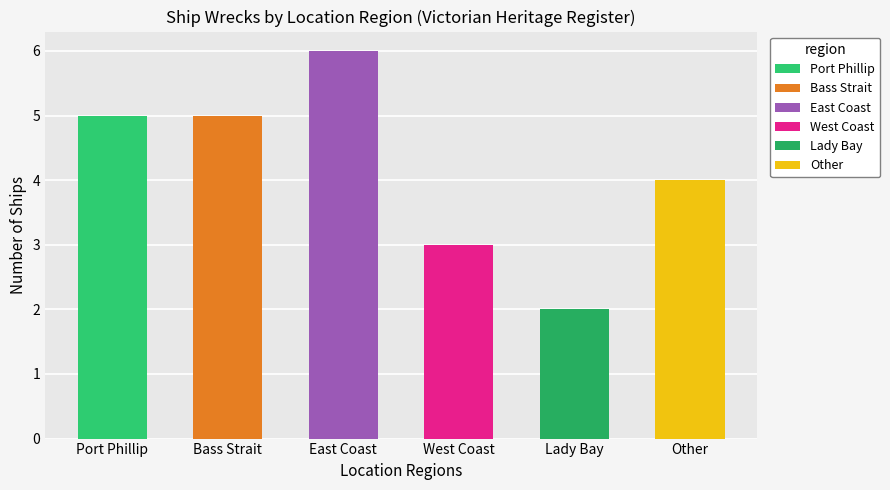

List the labels in order of value, largest first.

East Coast, Port Phillip, Bass Strait, Other, West Coast, Lady Bay